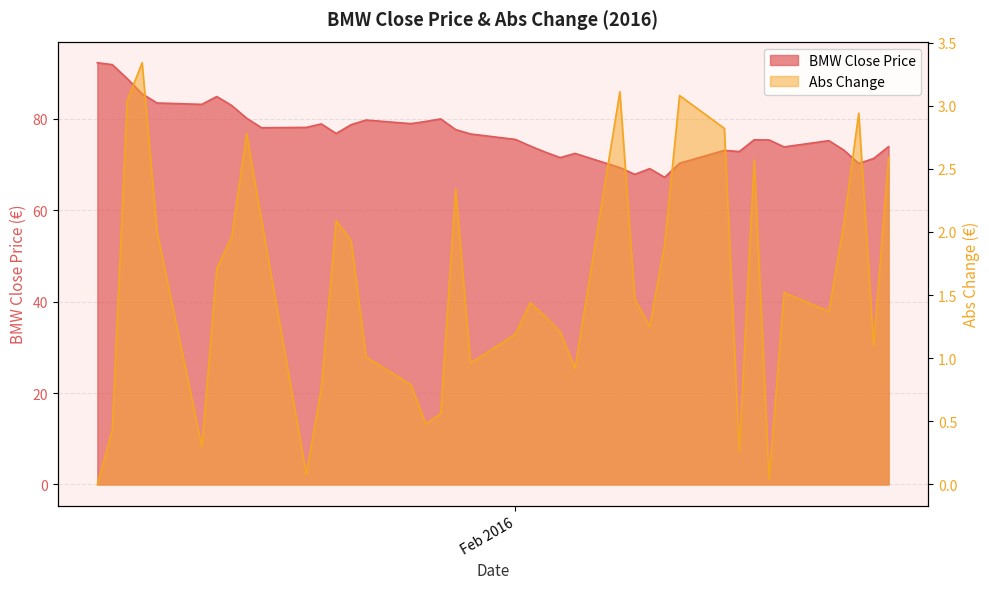

Where is the first local maximum for Abs Change?

2016-01-07